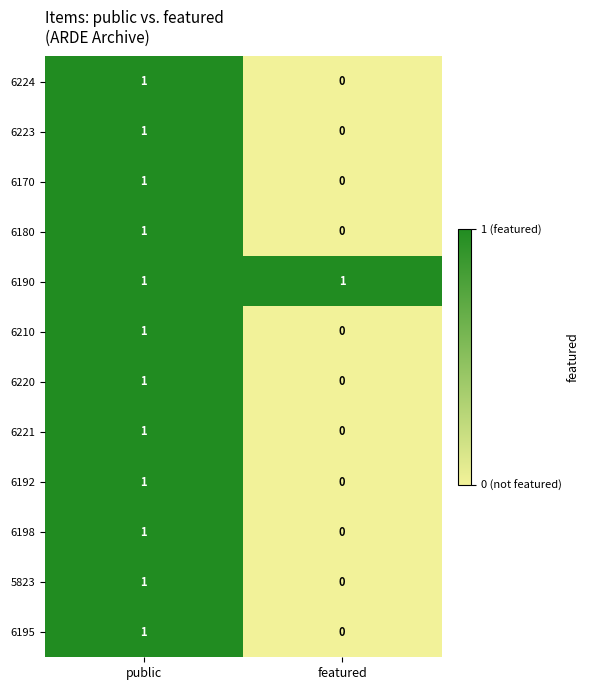

What is the total value across all series at featured?

1